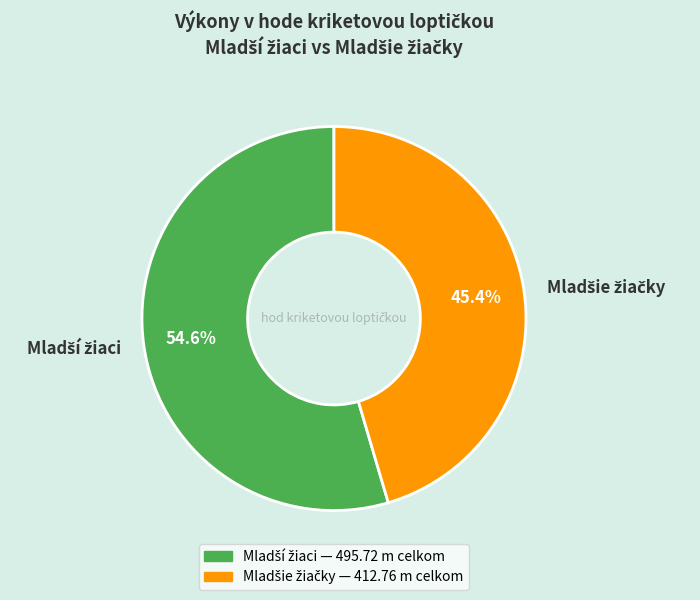

Is there any slice that represents more than half of the pie?

Yes